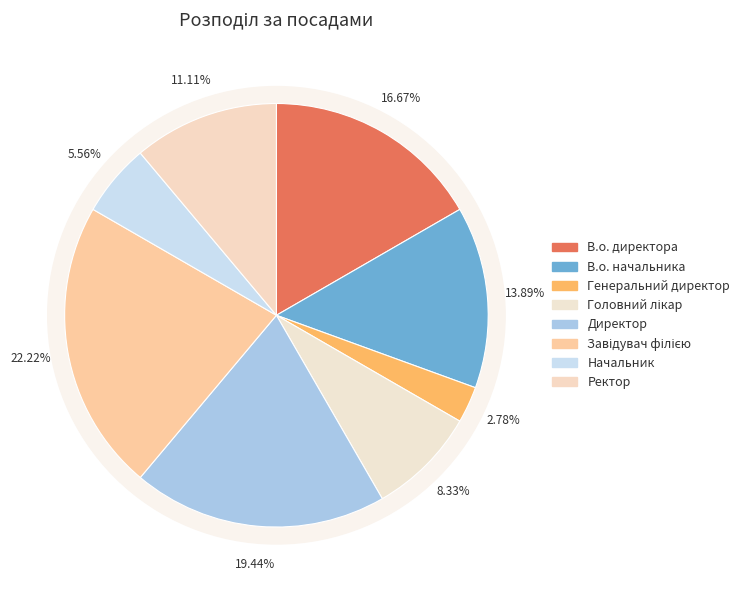

How many slices are in this pie chart?

8